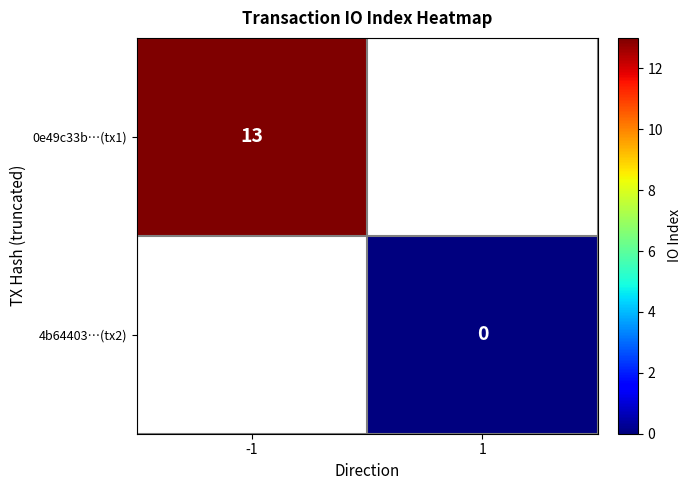

The value of 0e49c33b…(tx1) at -1 is 13. True or false?

True